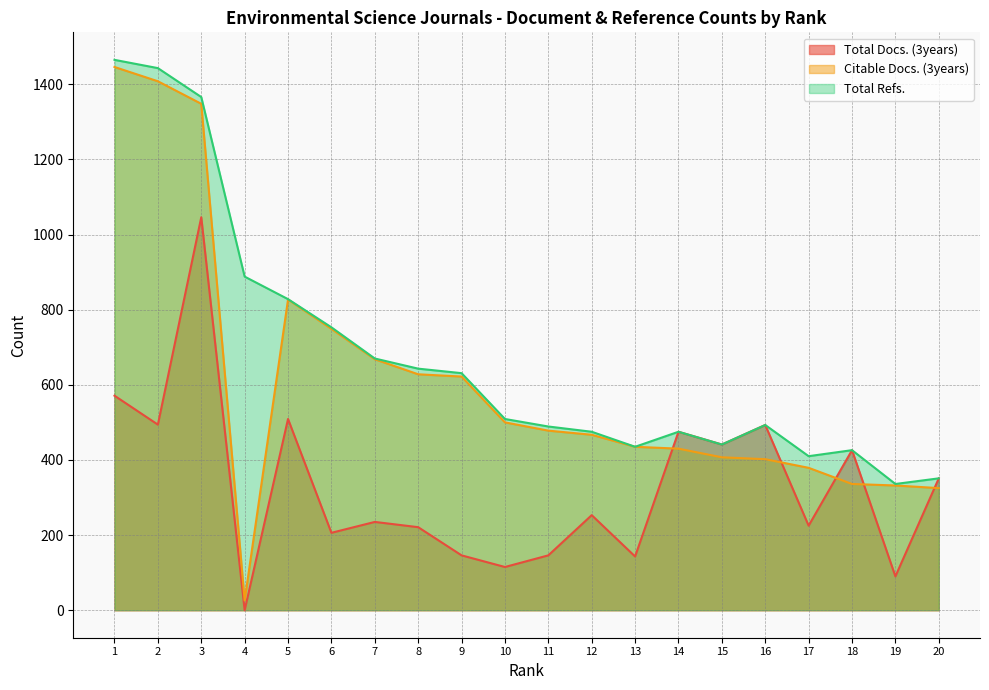

True or false: Total Docs. (3years) and Total Refs. cross at least once.

False